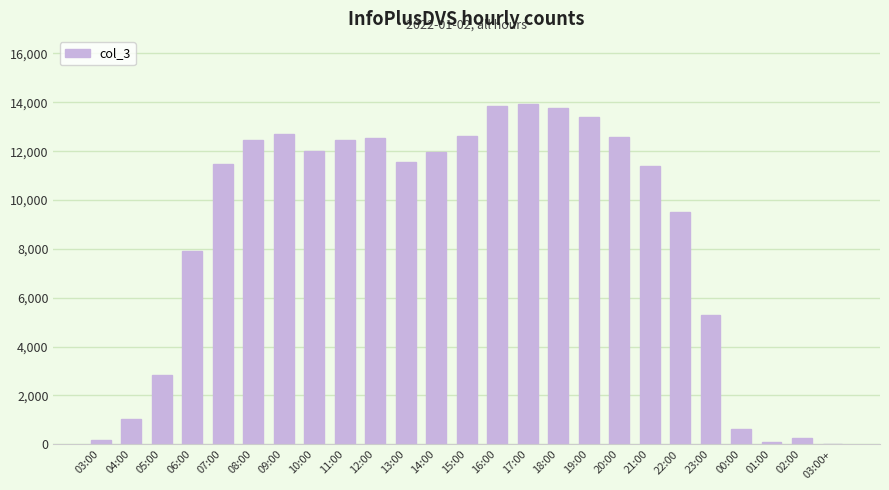

The value at 17:00 is 13926. True or false?

True